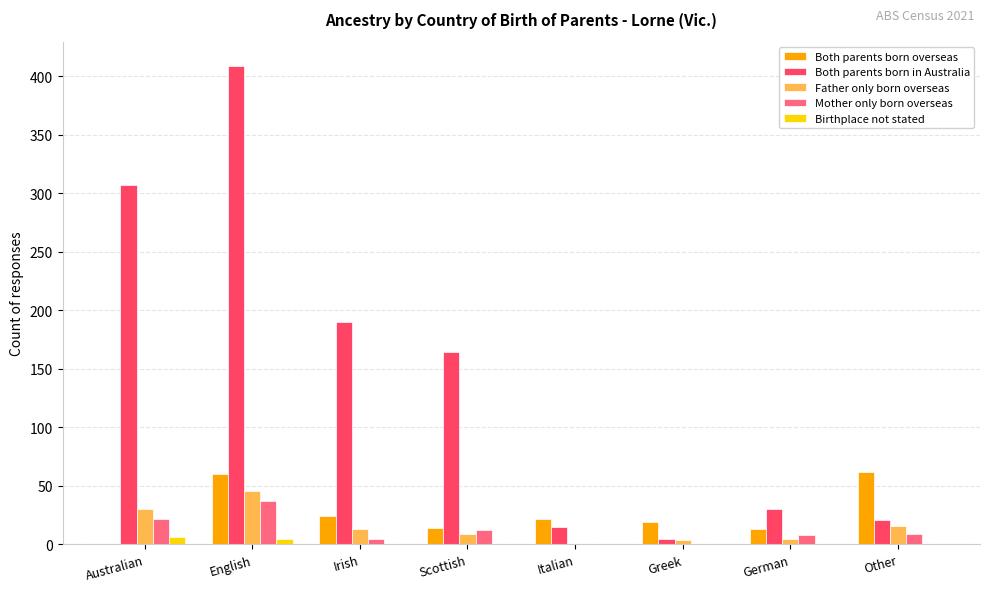

Is the value of Mother only born overseas at Greek greater than the value of Both parents born overseas at Italian?

No